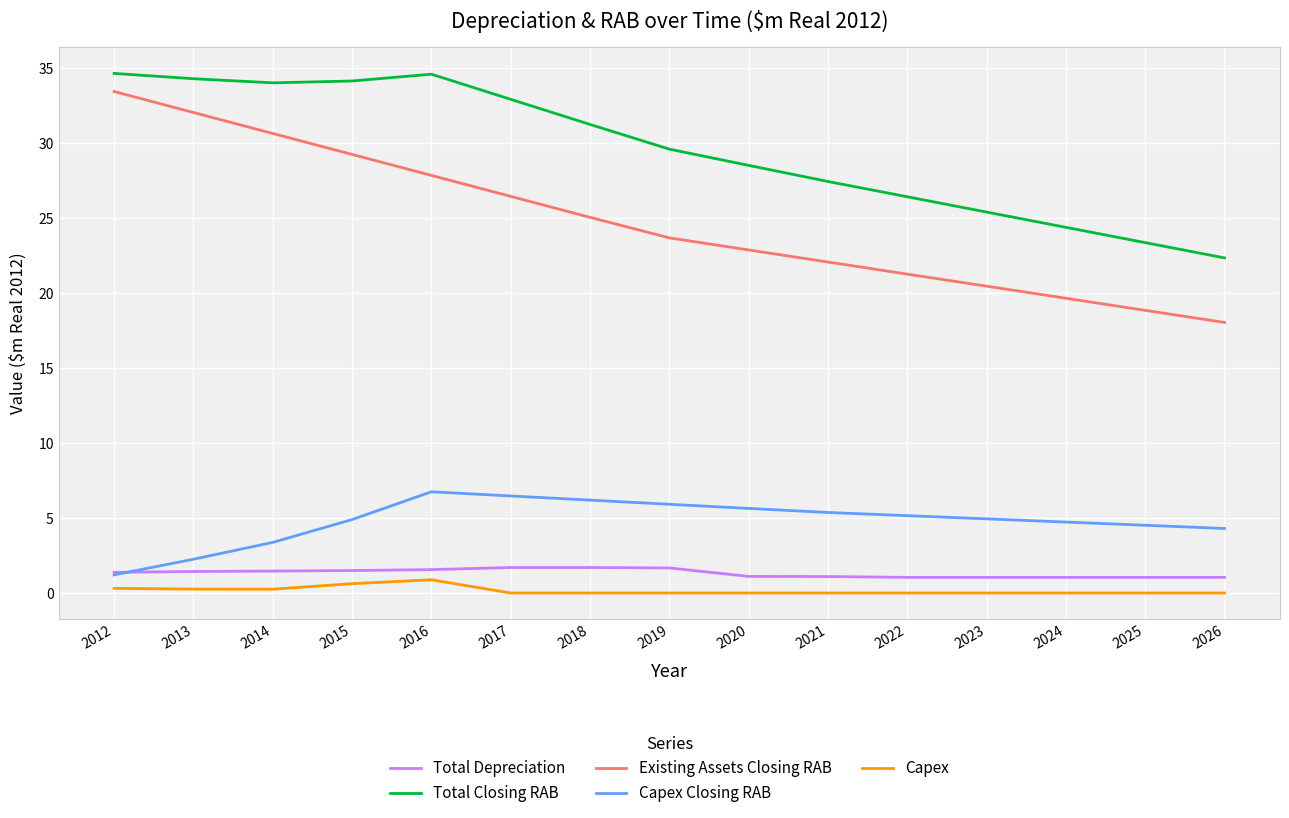

Between 2020 and 2022, which series saw the biggest shift?

Total Closing RAB